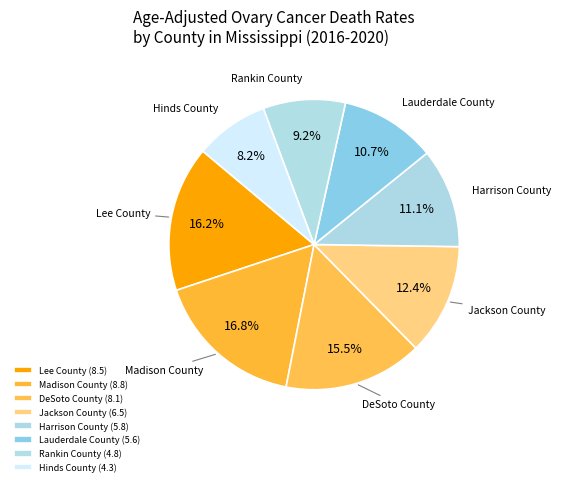

To the nearest percent, what portion does Lee County represent?

16%